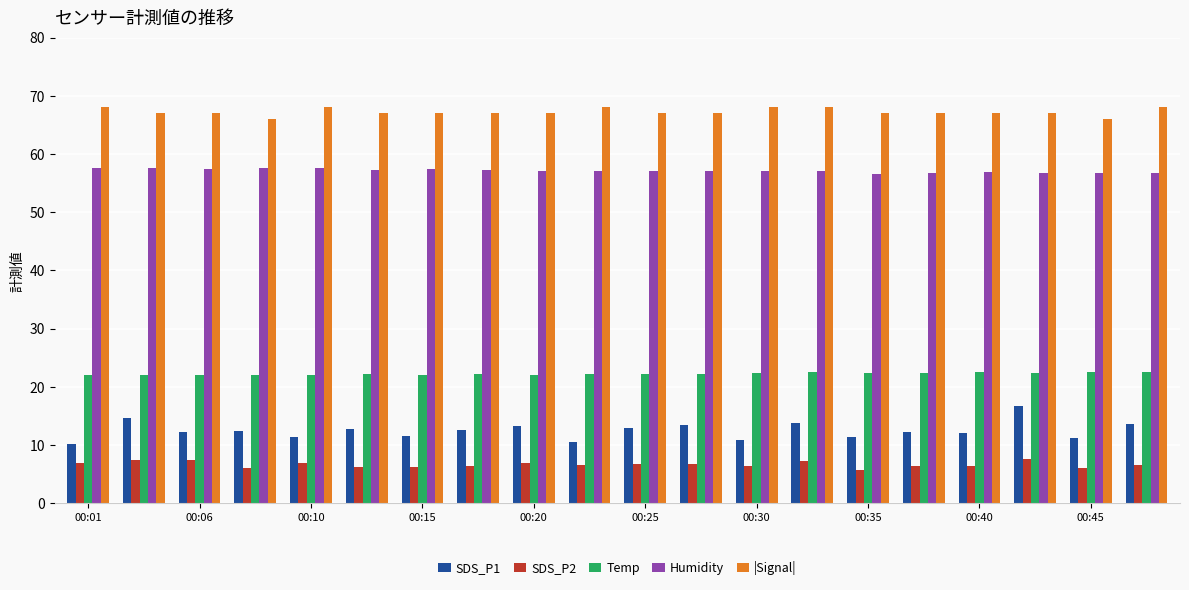

Which series has the widest spread of values?

SDS_P1